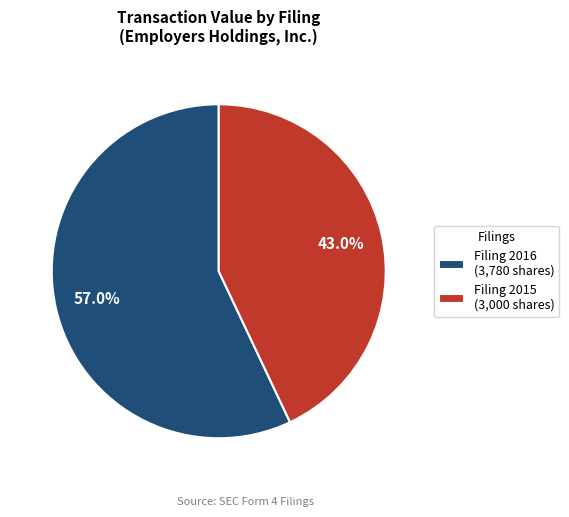

Which has a higher value, Filing 2015 (3,000 shares) or Filing 2016 (3,780 shares)?

Filing 2016 (3,780 shares)